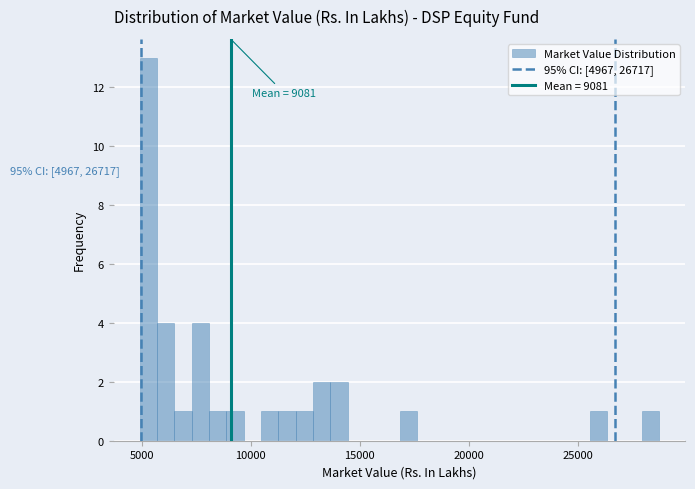

Around what value on the x-axis is the tallest bar? Give the approximate position of its centre, as read against the axis.

5500